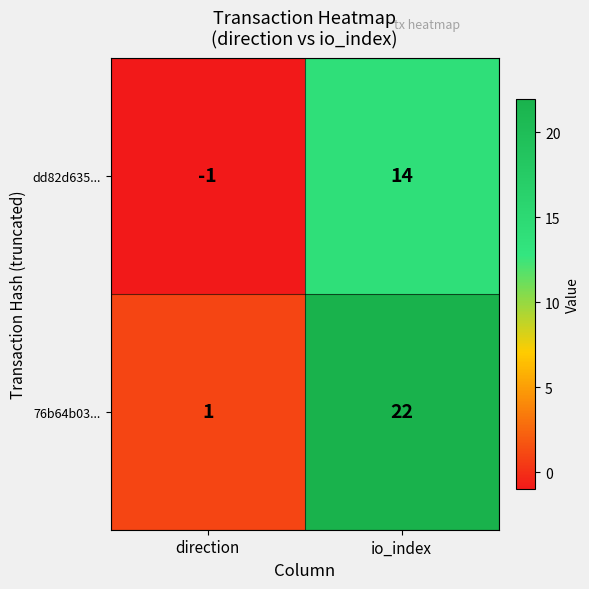

At how many categories does at least one series exceed 16?

1